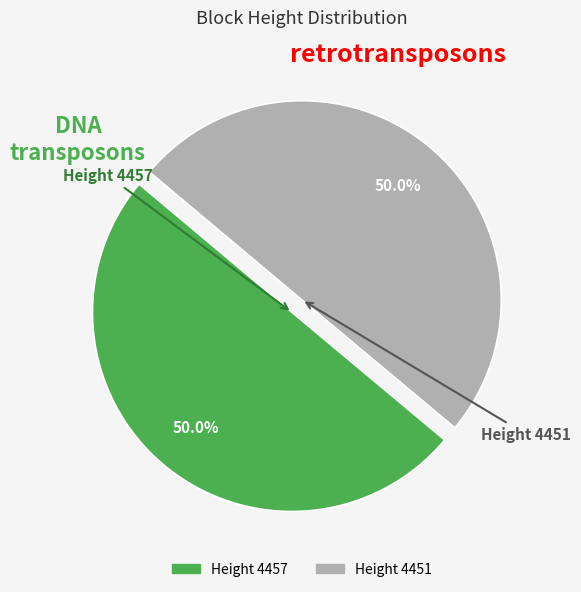

Approximately how many times larger is the value at Height 4457 compared to Height 4451?

1.0